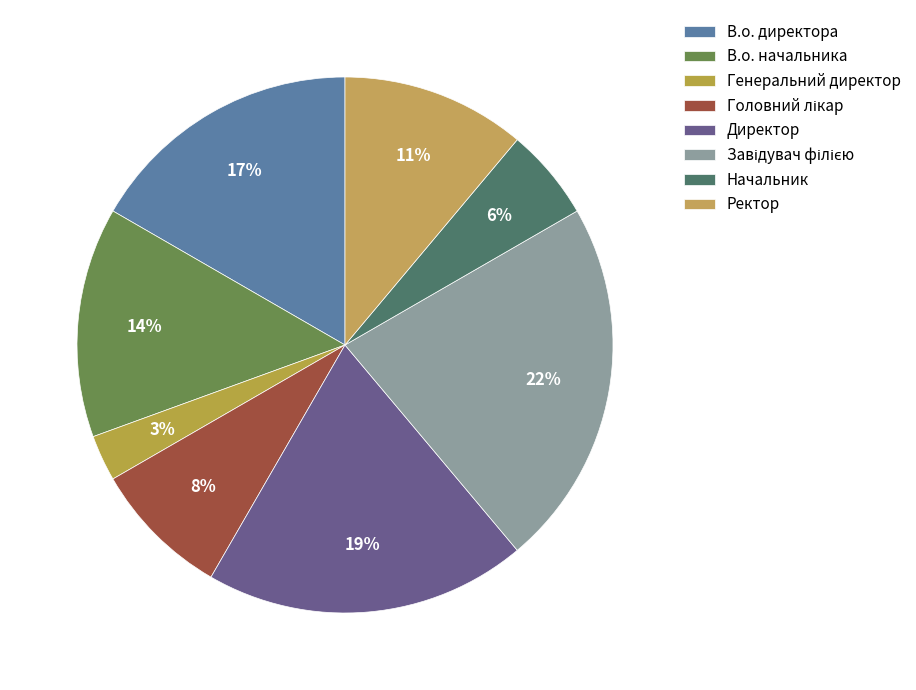

Does any single category account for the majority?

No